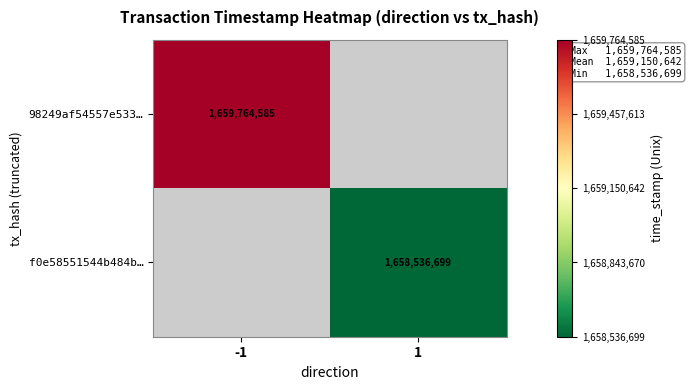

The 98249af54557e533… series shows 2749491187 at -1. True or false?

False